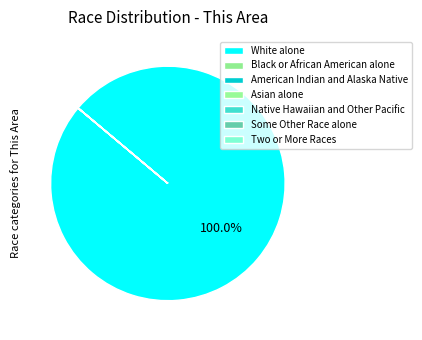

How many segments does this pie chart have?

7